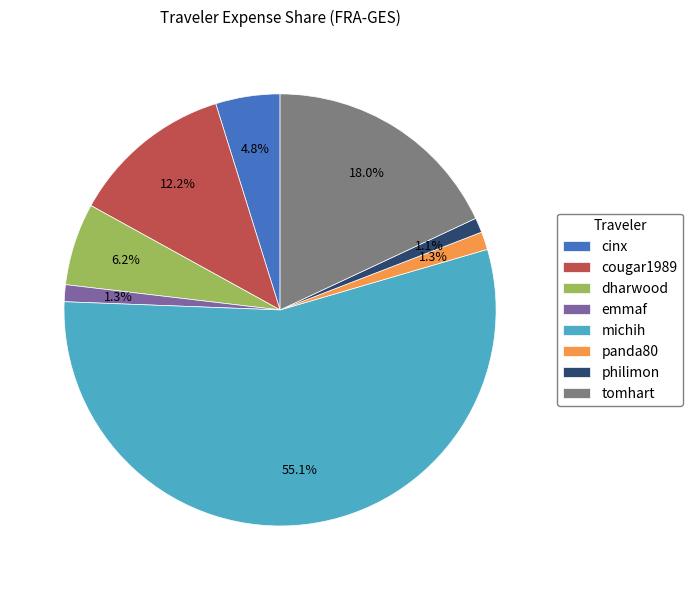

To the nearest percent, what portion does michih represent?

55%